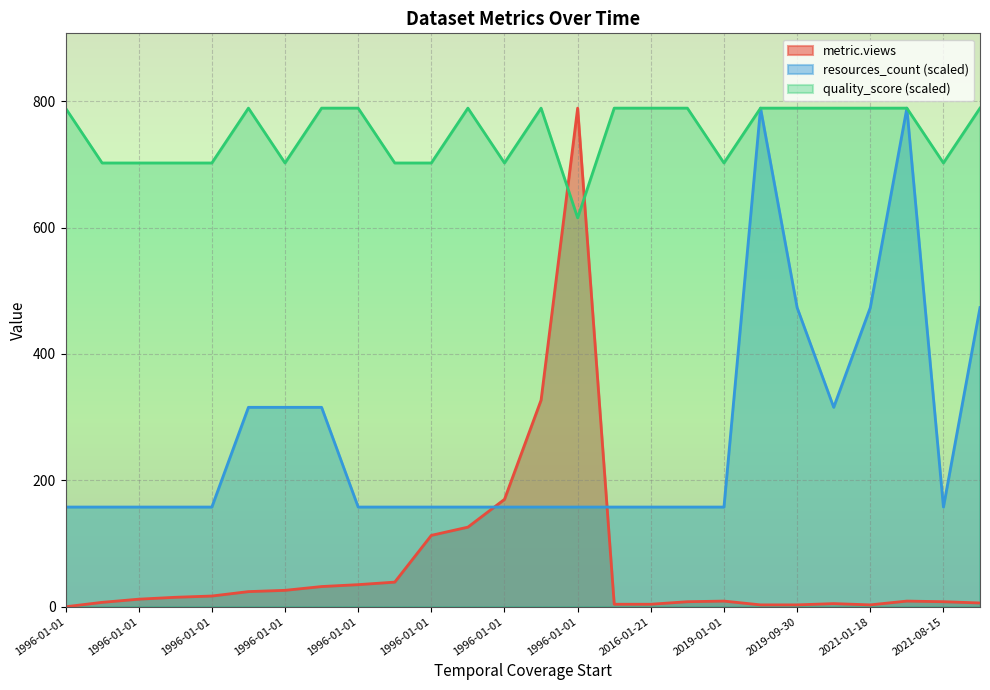

How many resources_count values are between 1 and 2?

21